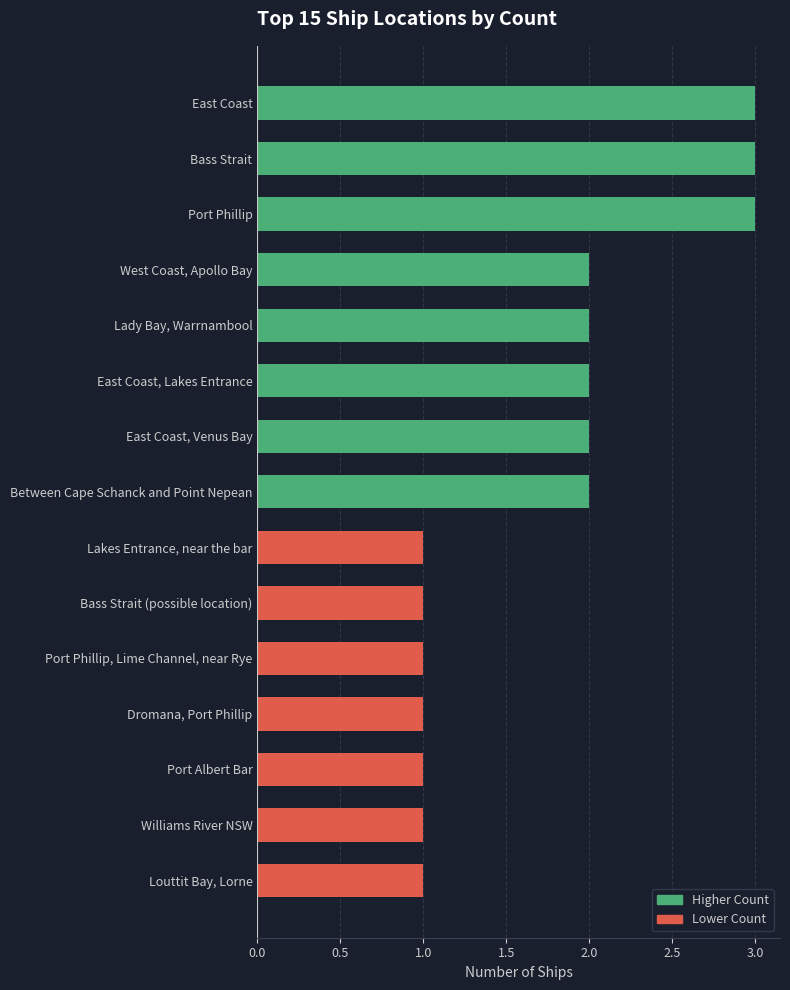

Count the number of data series in this chart.

1